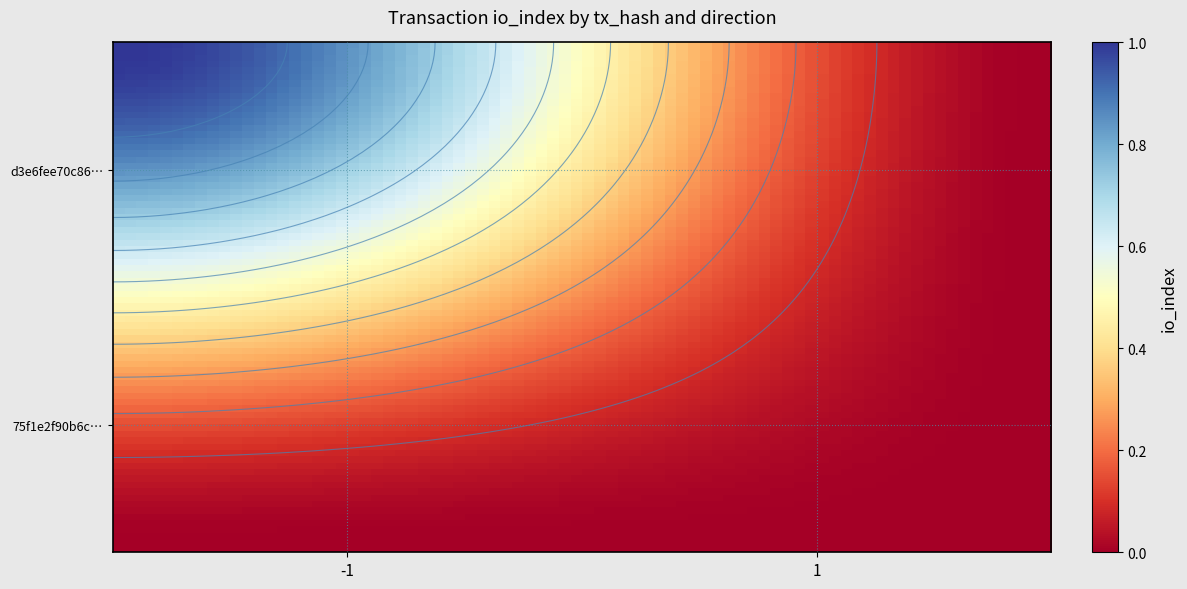

Which series has the largest total across all categories?

d3e6fee70c869a3c766287b135476fd141e0c83